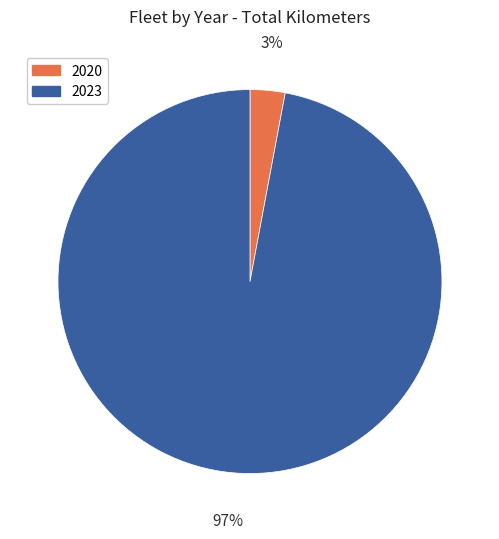

Which slice is the largest?

2023